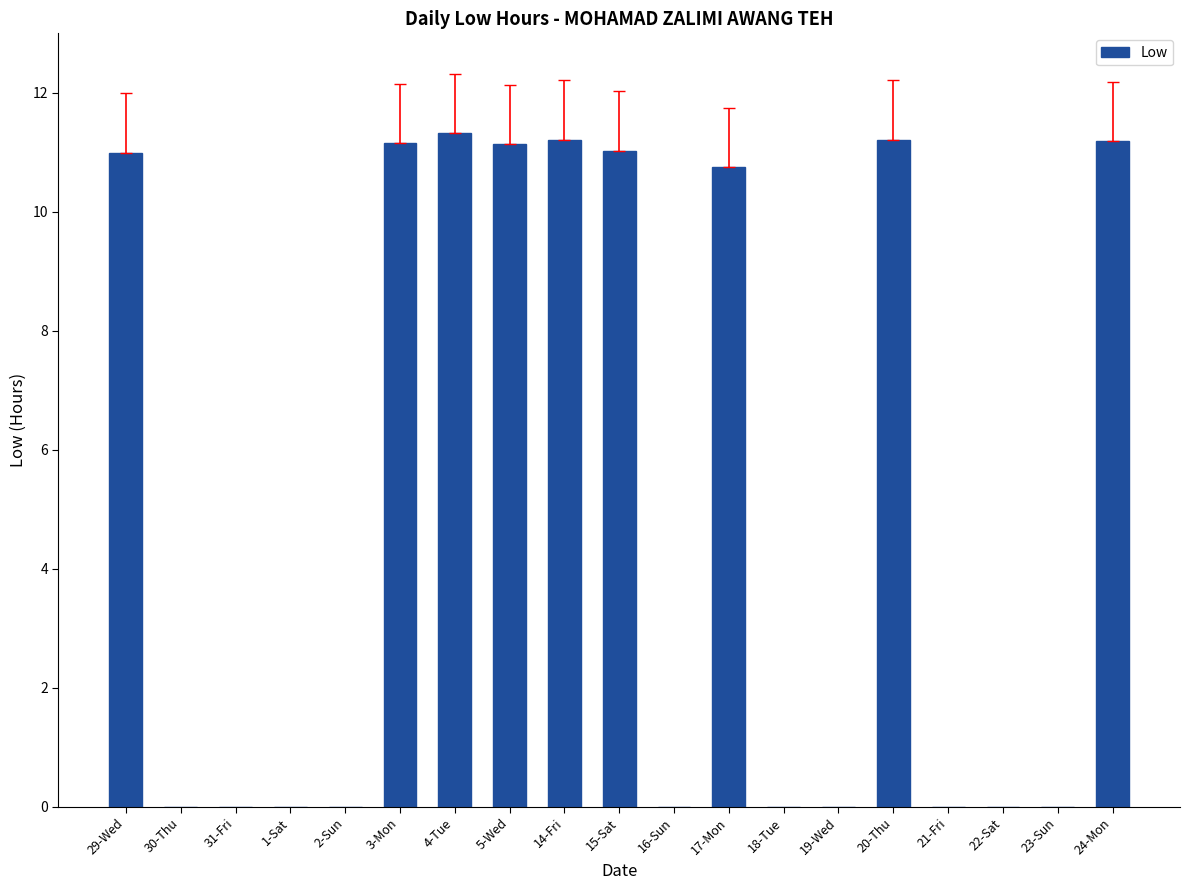

What is the greatest value displayed?

11.3